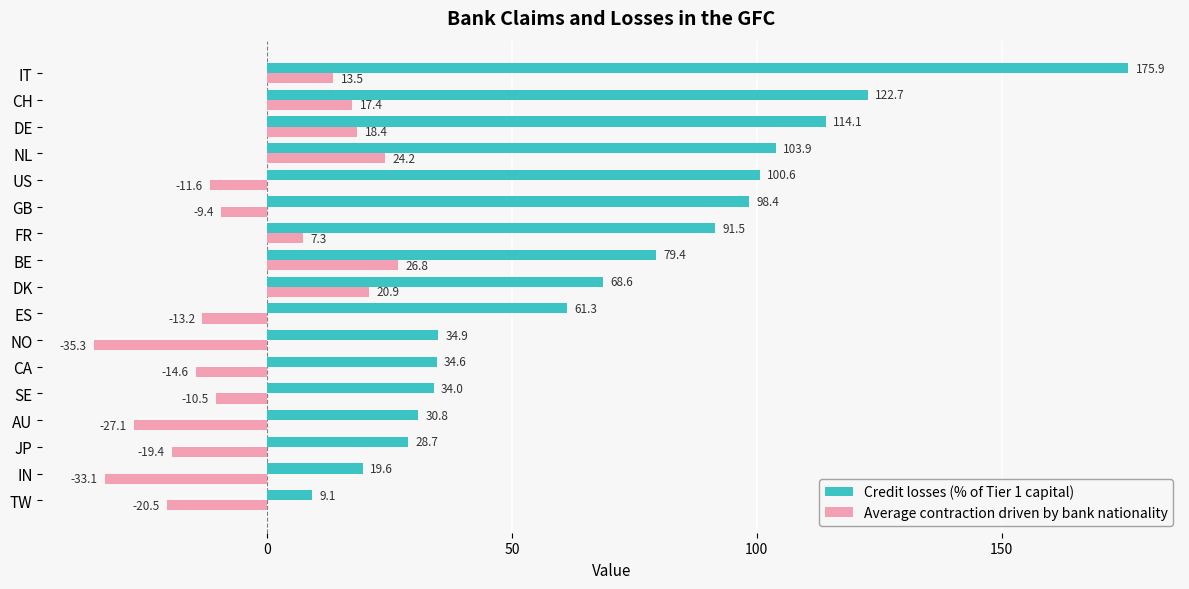

Between DE and CH, which series saw the biggest shift?

Credit losses (% of Tier 1 capital)